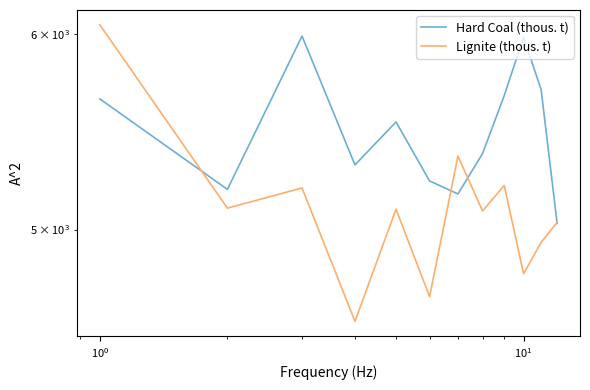

How many values in the Hard Coal (thous. t) series exceed 5528?

5